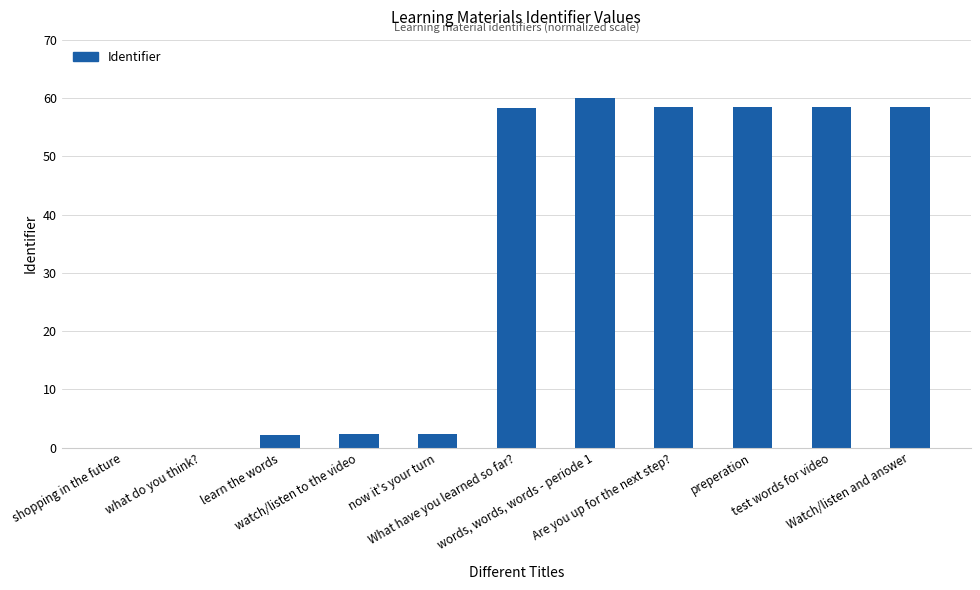

Count the number of categories in the chart.

11